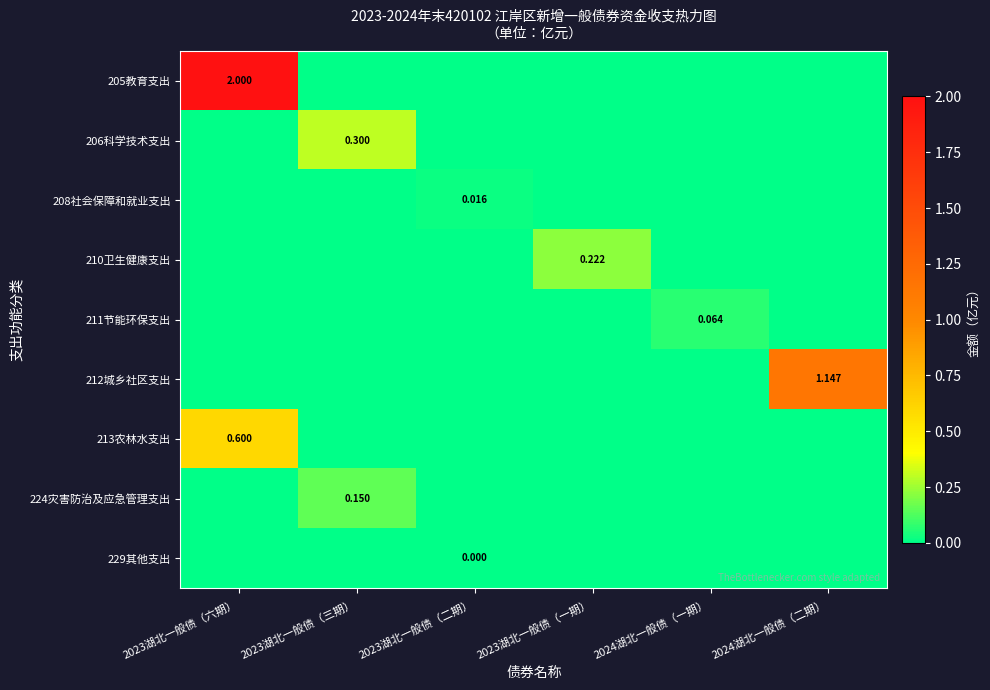

What is the difference between the maximum and second lowest values in the 212城乡社区支出 series?

1.1